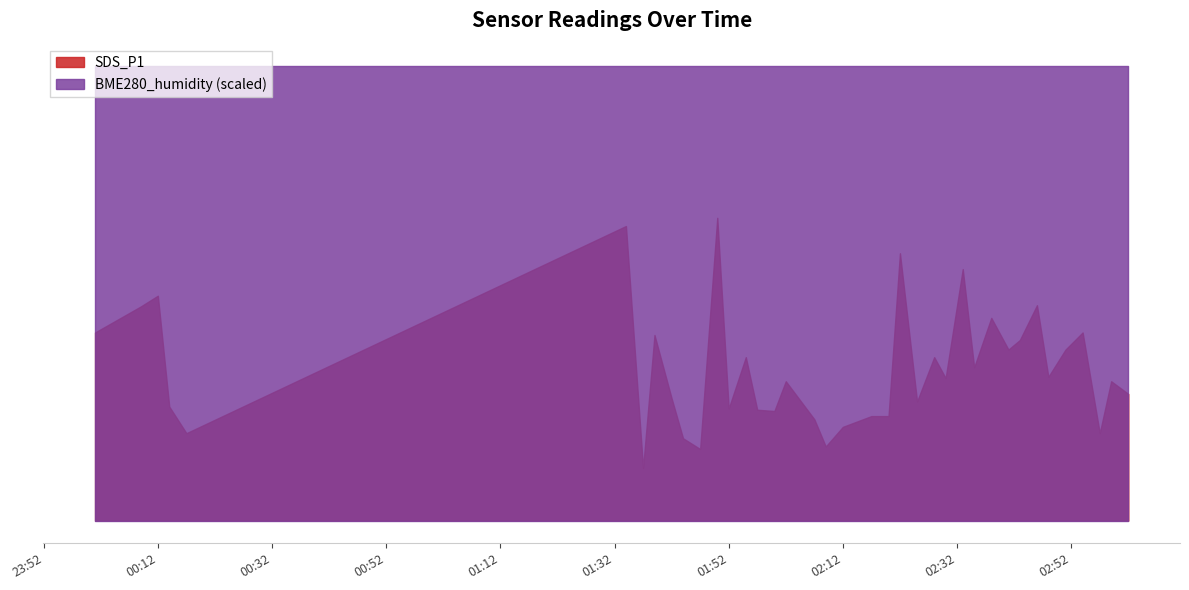

Does the chart have visible grid lines?

No